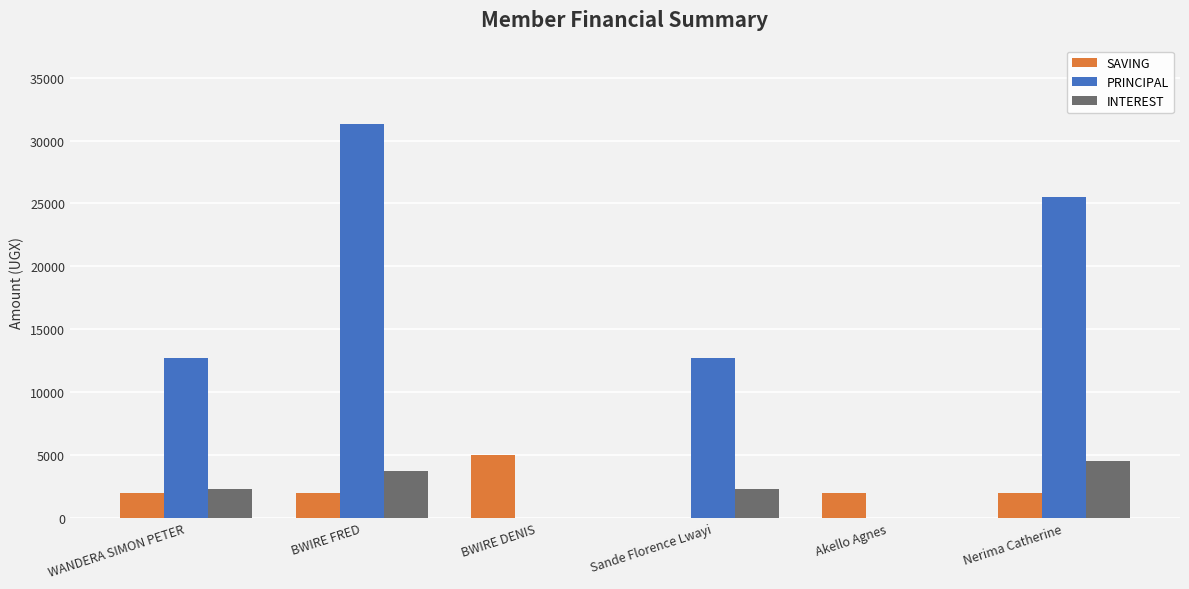

Is it true that INTEREST equals -1670 at Akello Agnes?

False